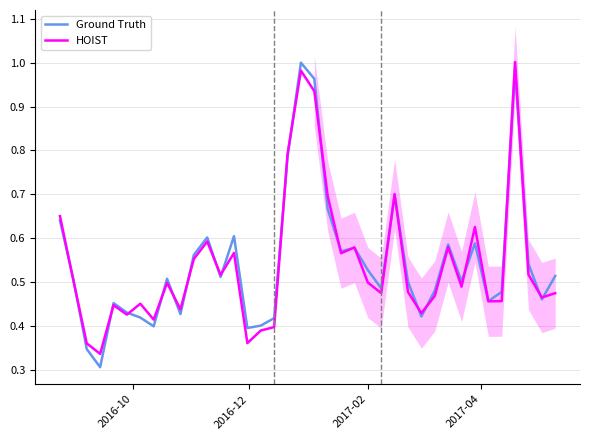

At how many categories does at least one series exceed 0?

38